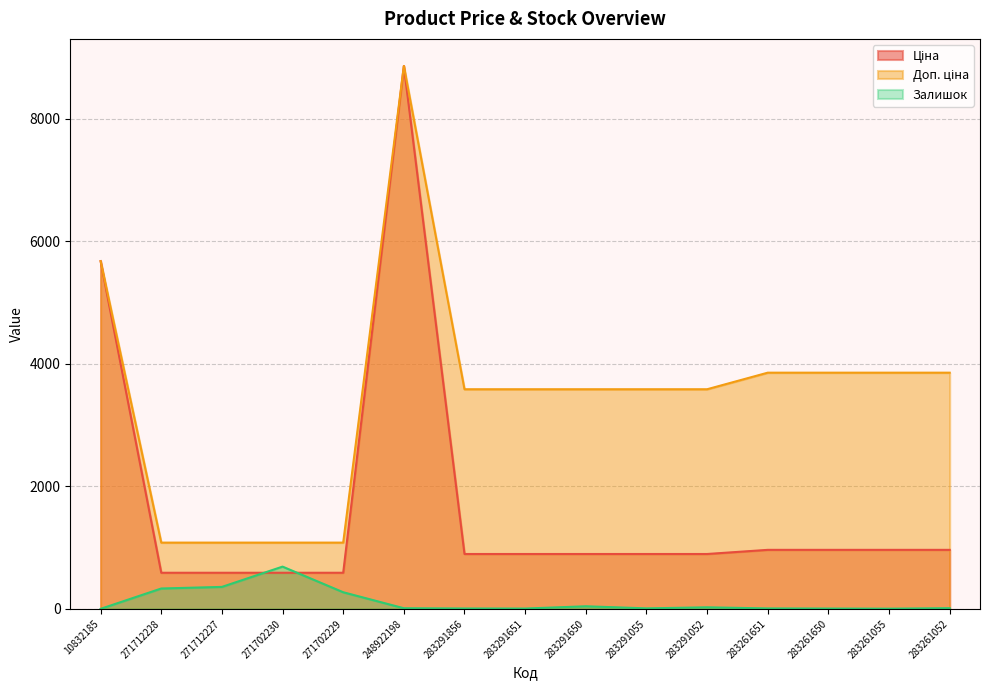

Rank the series at 283261650 from lowest to highest value.

Залишок, Ціна, Доп. ціна